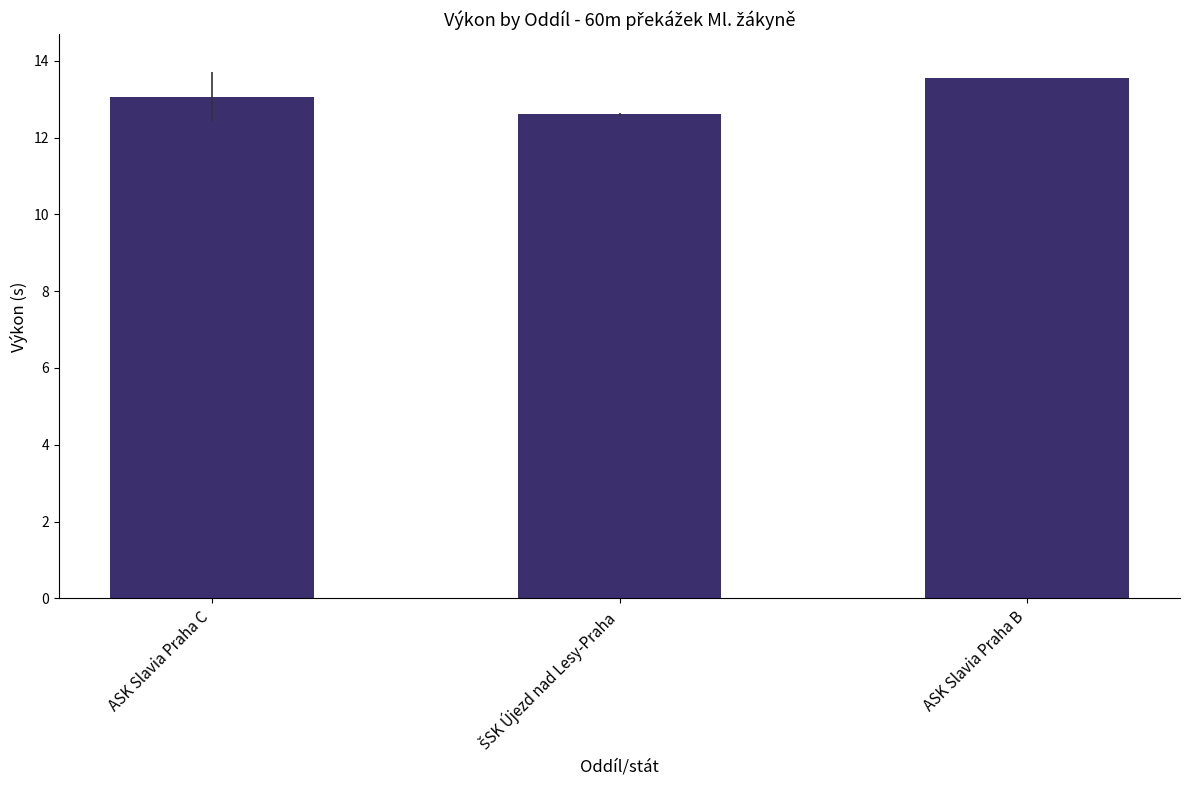

What is the sum of the values at ASK Slavia Praha C and ASK Slavia Praha B?

26.6